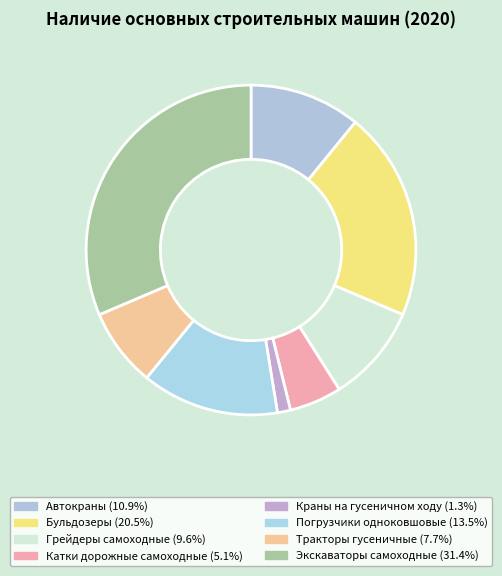

Is Краны на гусеничном ходу the majority of the pie?

No